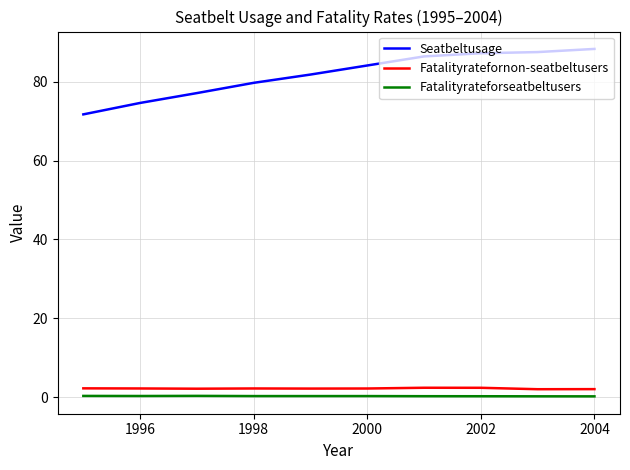

Which series has the widest spread of values?

Seatbeltusage